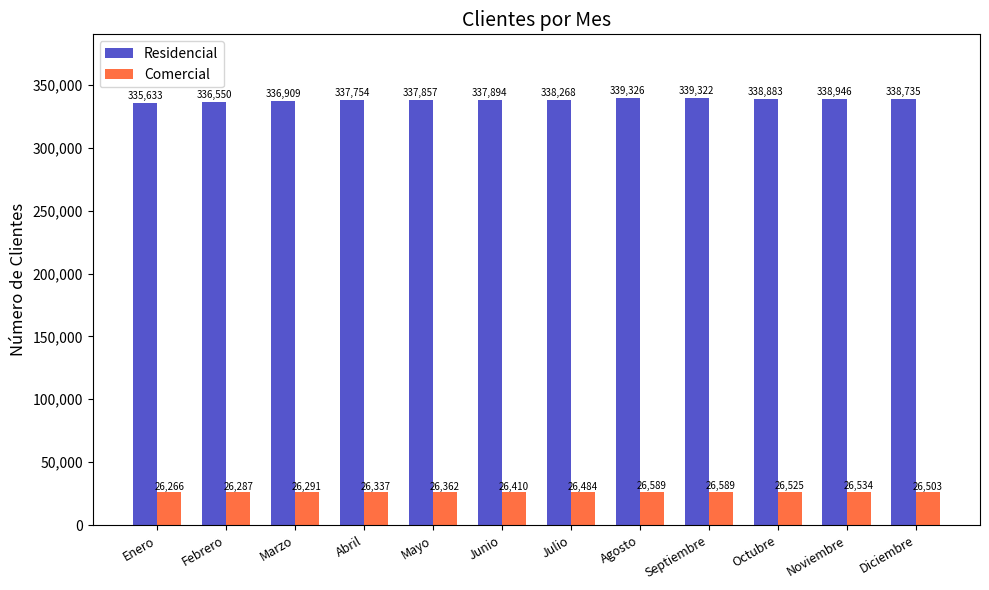

The Comercial series shows 26410 at Junio. True or false?

True